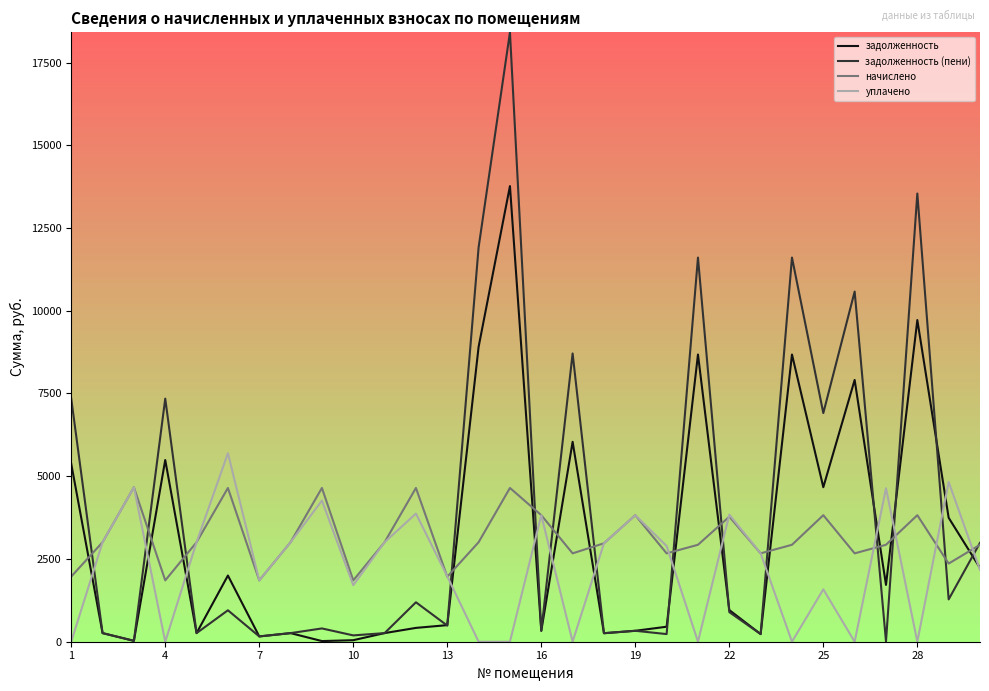

What is the greatest value displayed?

18412.6